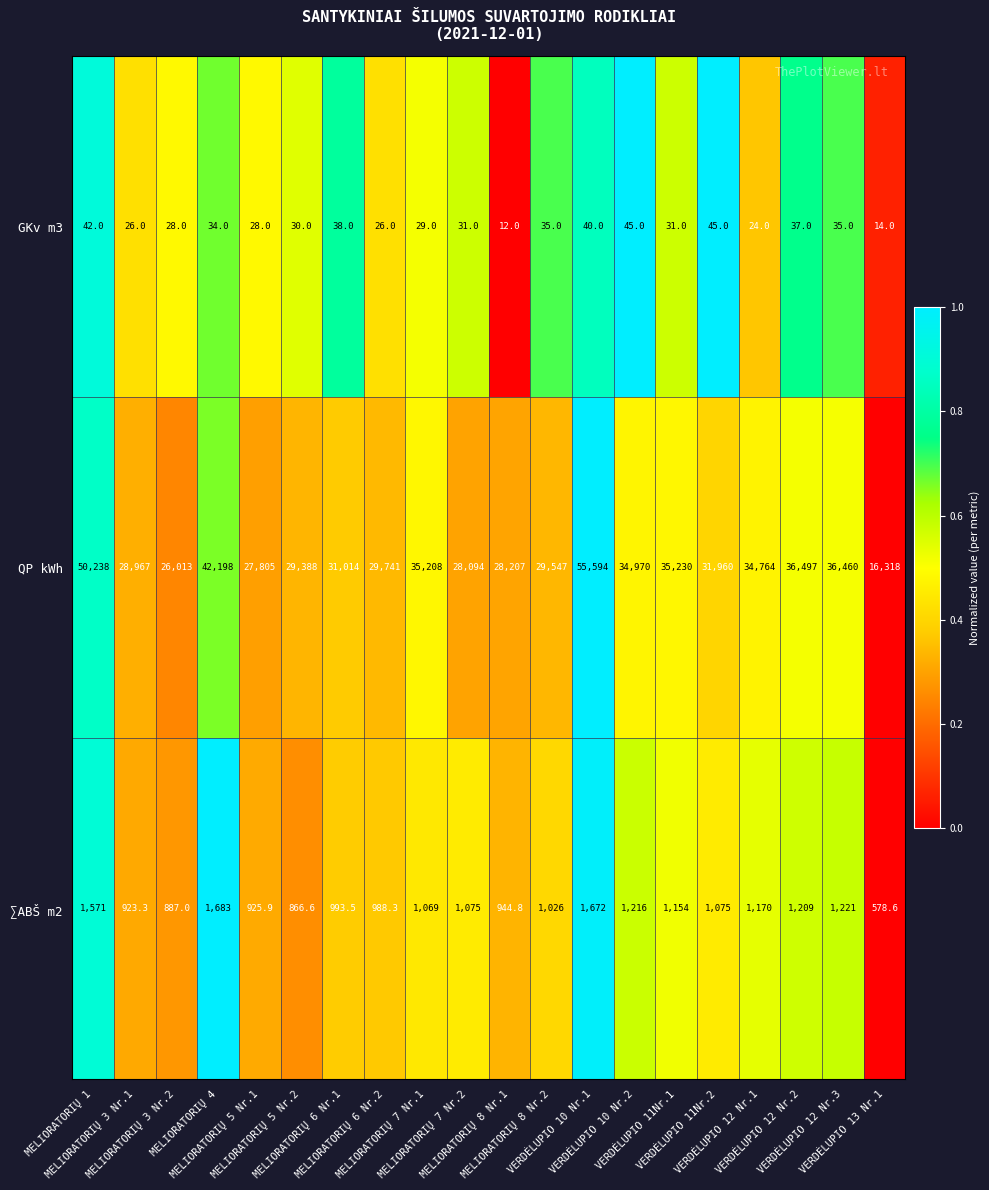

Rank the series by their maximum value, from highest to lowest.

QP kWh, ∑ABŠ m2, GKv m3